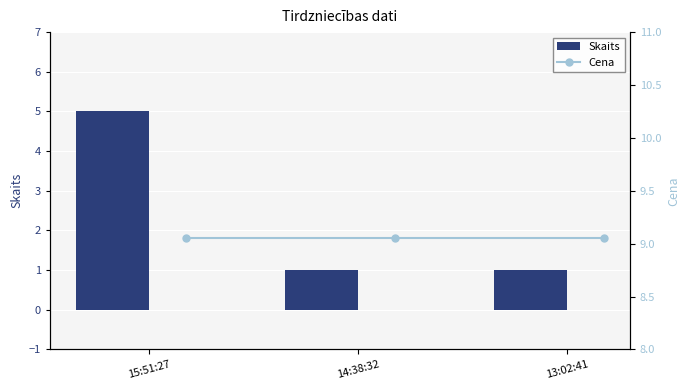

Is it true that Skaits equals 8.7 at 15:51:27?

False